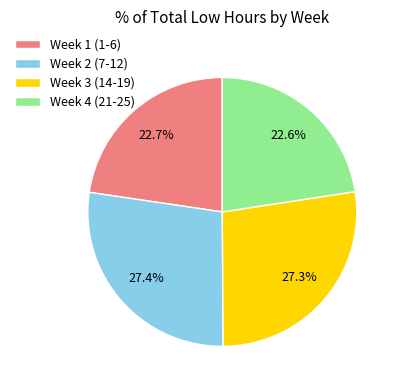

Combined, what portion of the pie is Week 1 (1-6) and Week 4 (21-25)?

45.3%